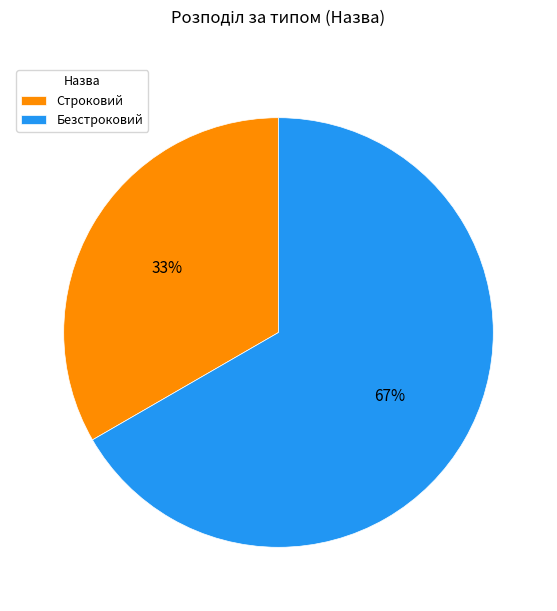

Does Безстроковий represent more than half of the total?

Yes